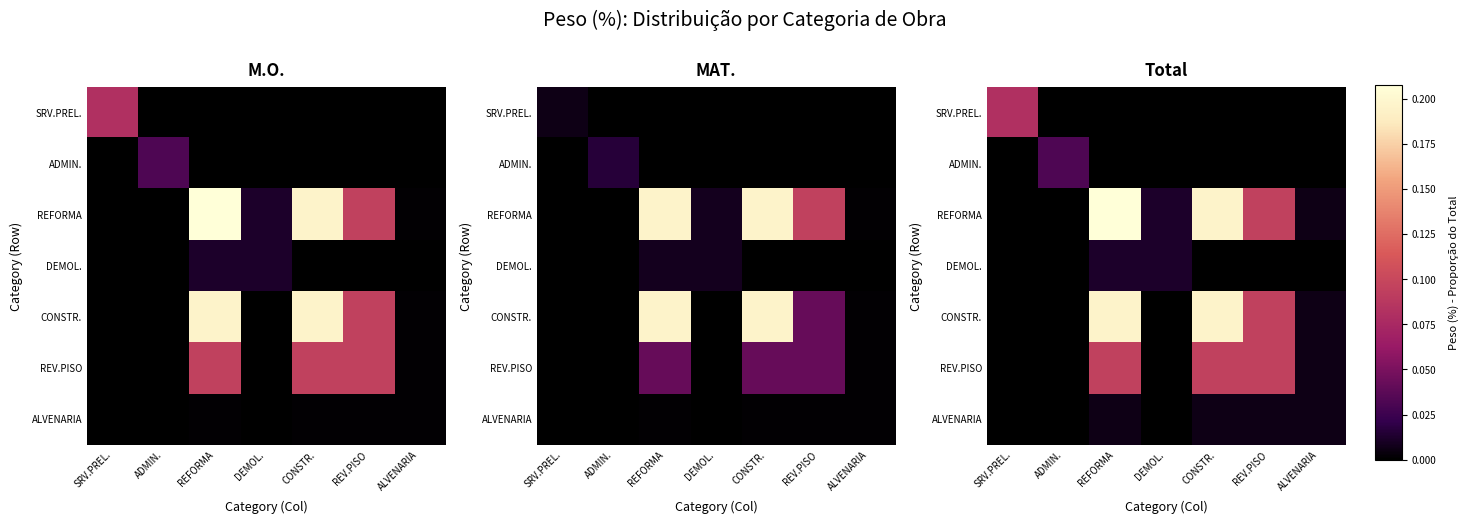

Which category has the lowest value in the DEMOL. series?

SRV.PREL.